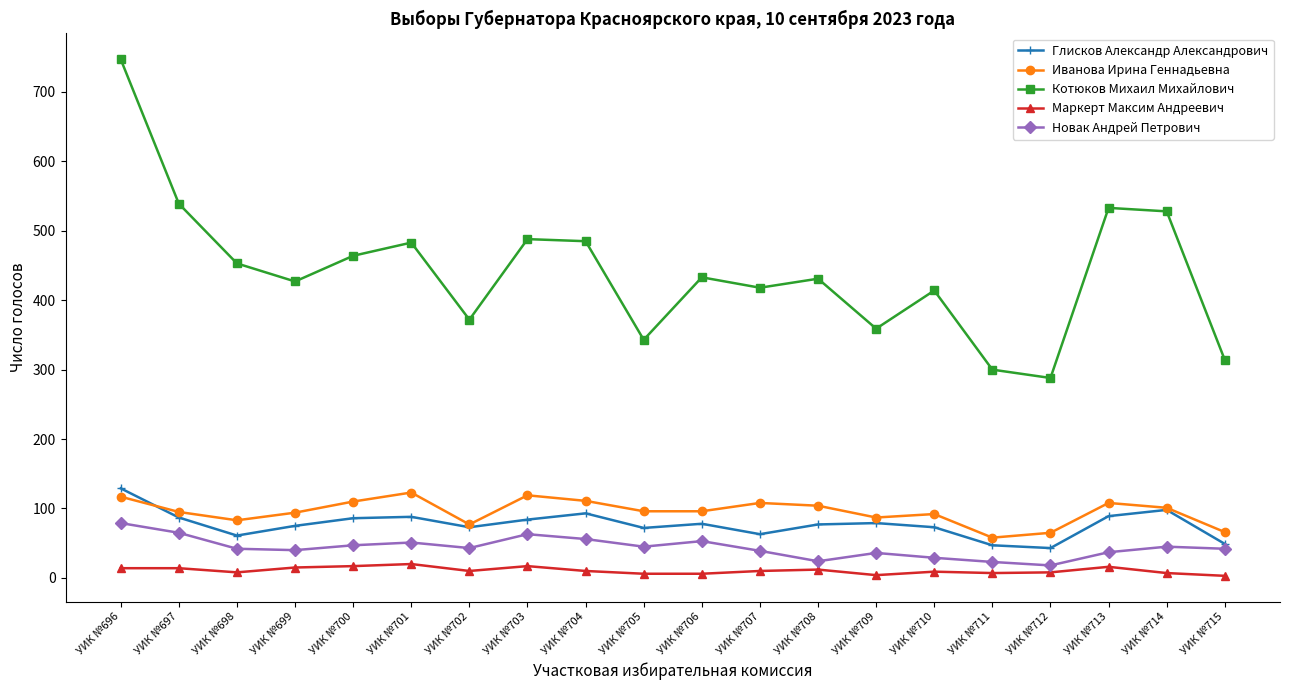

How many categories are shown in the chart?

20